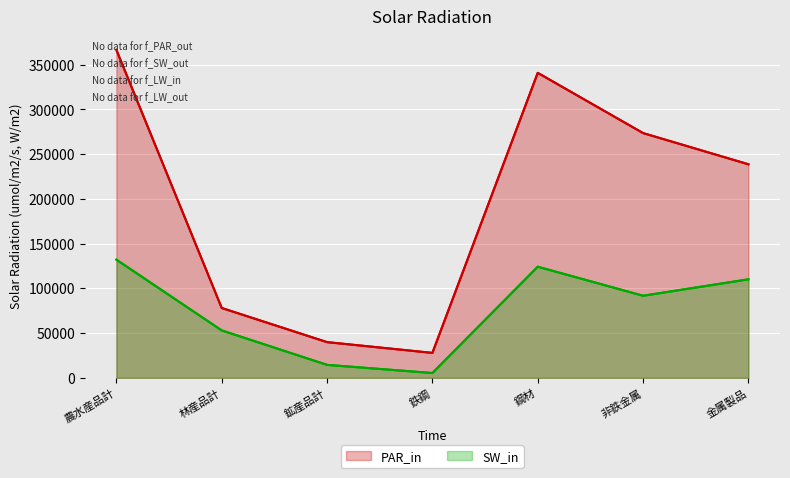

Reading right to left, extract all data points from this chart.

PAR_in: 金属製品=238735	非鉄金属=273597	鋼材=340922	鉄鋼=27895	鉱産品計=39915	林産品計=78084	農水産品計=366585
SW_in: 金属製品=110129	非鉄金属=91775	鋼材=124225	鉄鋼=5396	鉱産品計=14504	林産品計=53002	農水産品計=132109